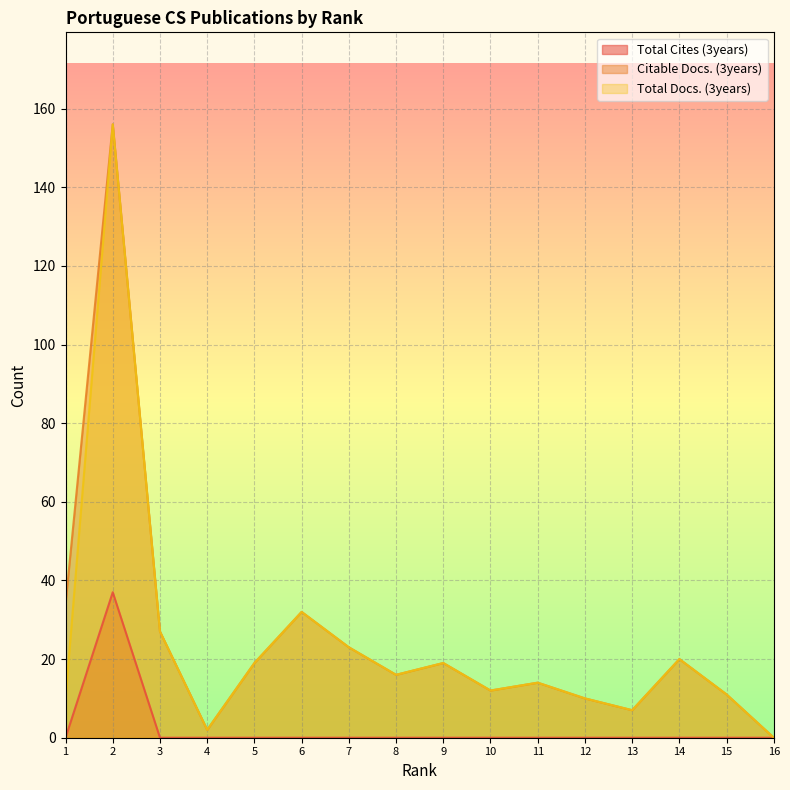

In Total Docs. (3years), how many points are higher than both neighbors (excluding endpoints)?

5